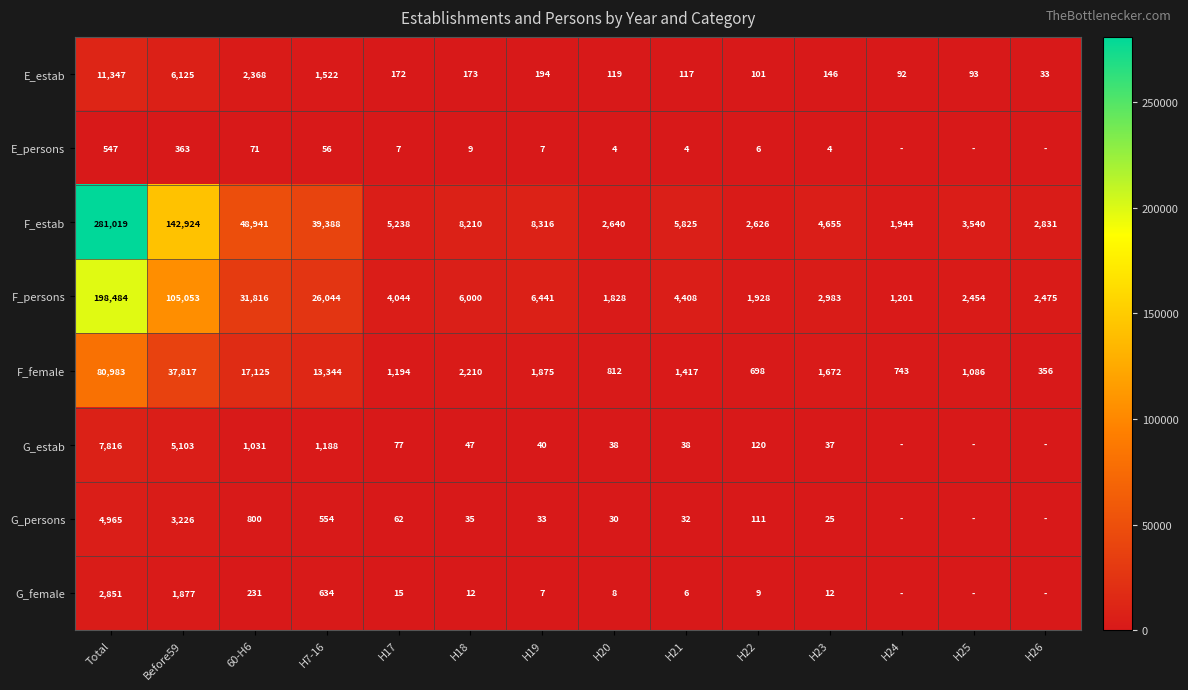

What is the average value of the E_estab series?

1614